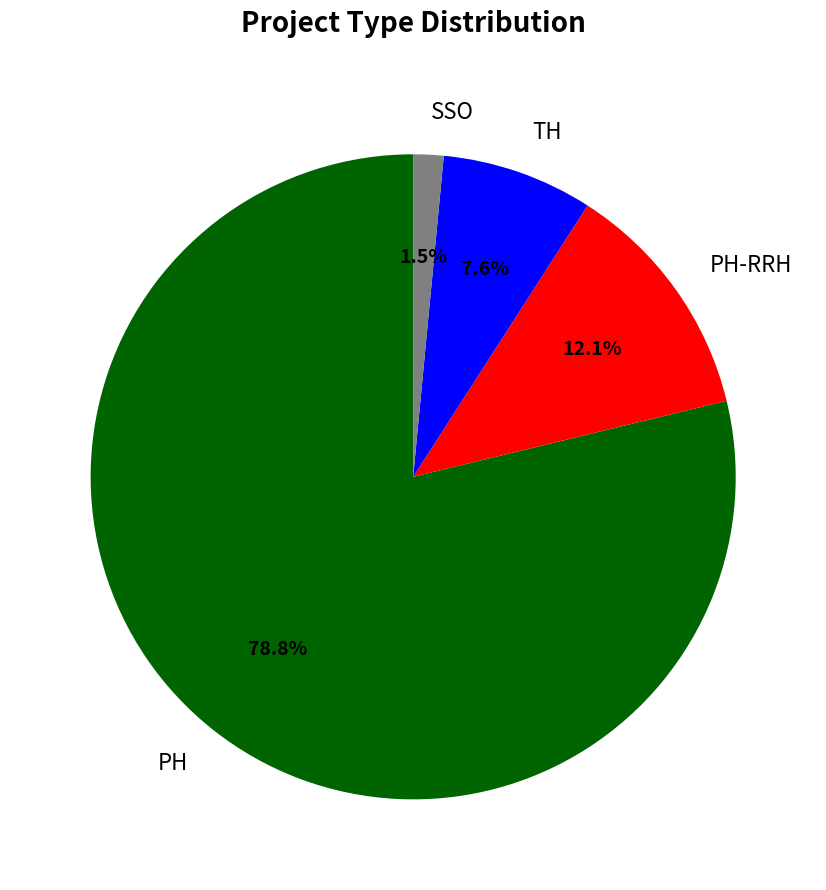

Is there a majority slice in this chart?

Yes